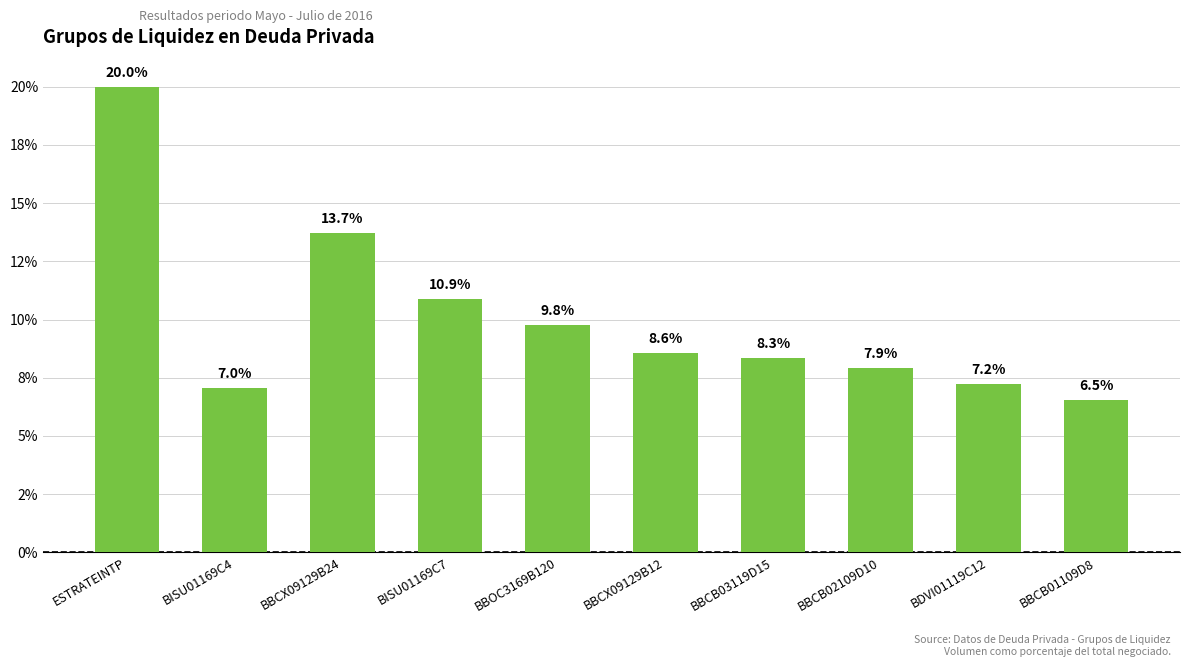

What is the label of the 6th bar from the right?

BBOC3169B120